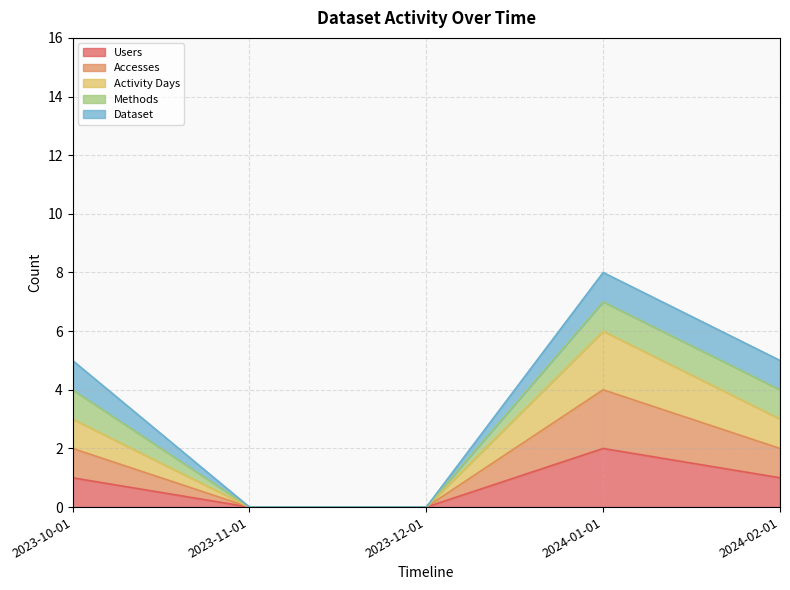

Which category has the highest value in the Accesses series?

2024-01-01